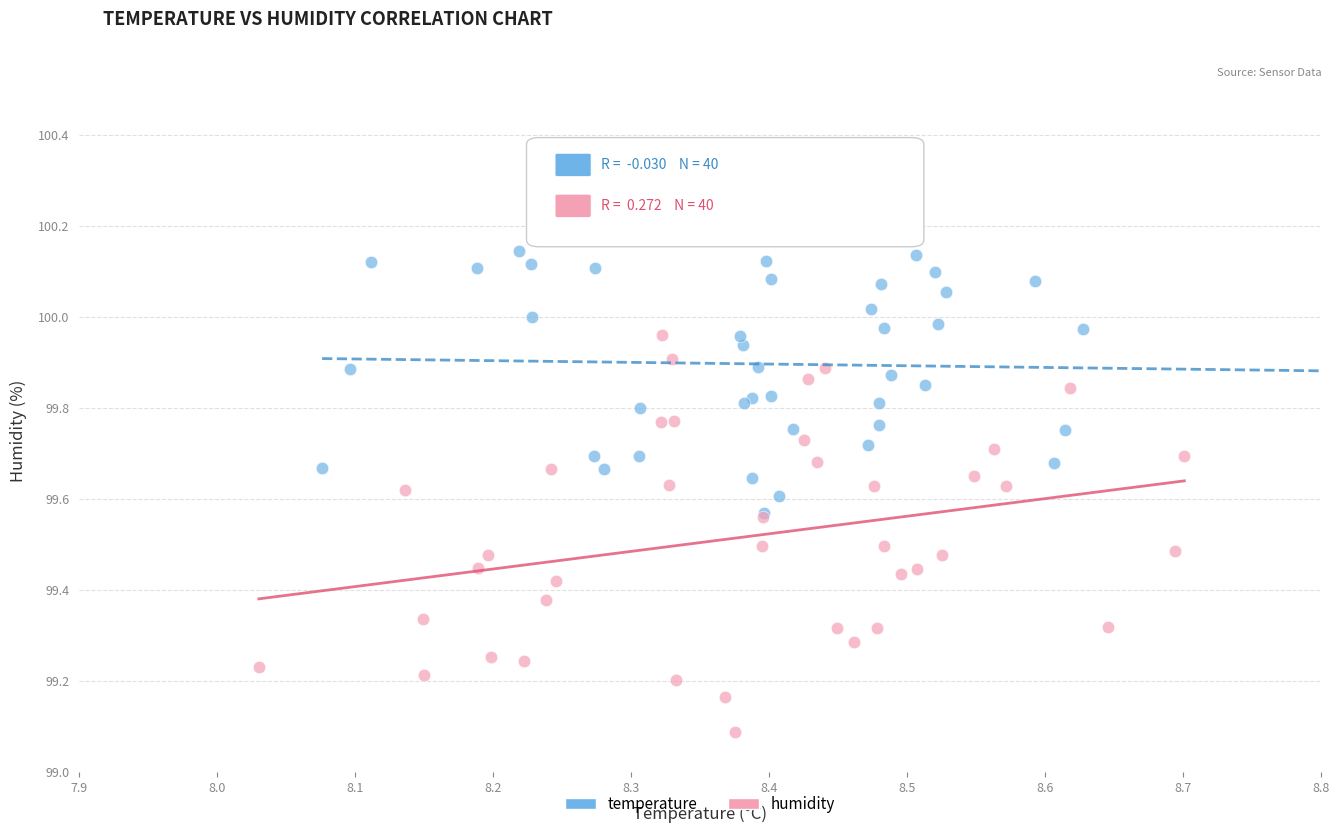

Which series has the largest Y range (max minus min)?

humidity